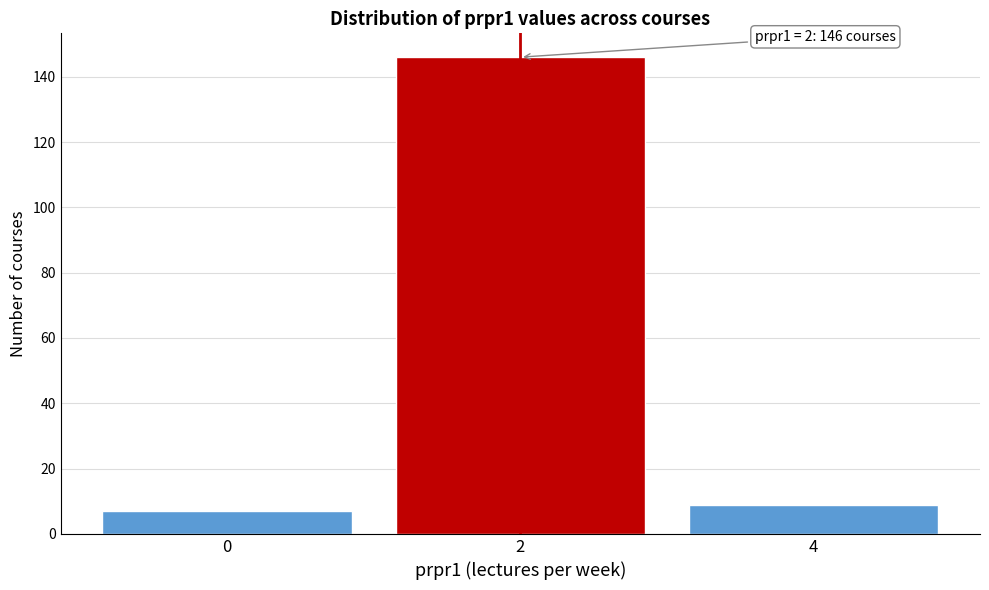

Reading left to right, list all the values displayed in this chart.

0=7	2=146	4=9